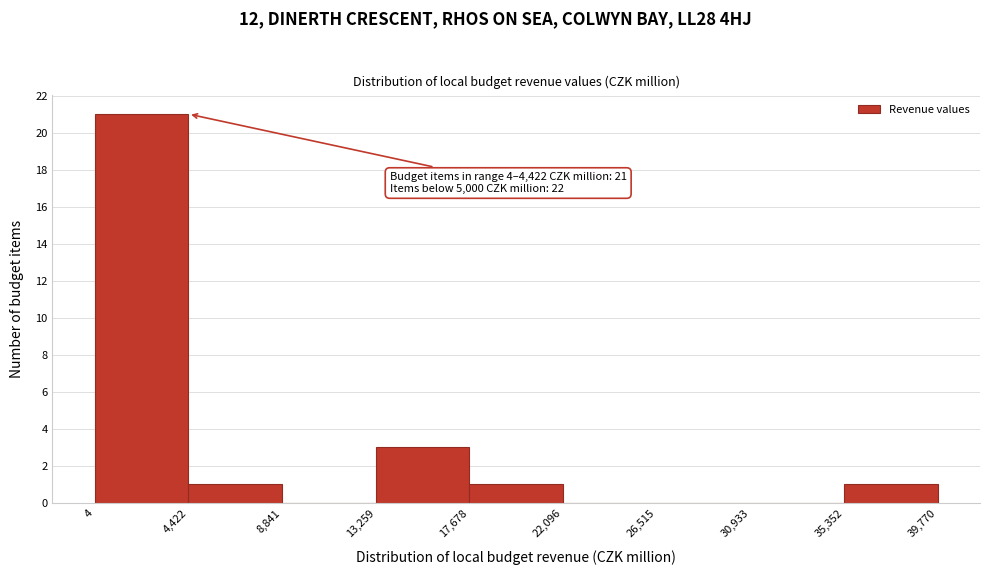

Which range on the x-axis has the tallest bar?

4 to 4,422